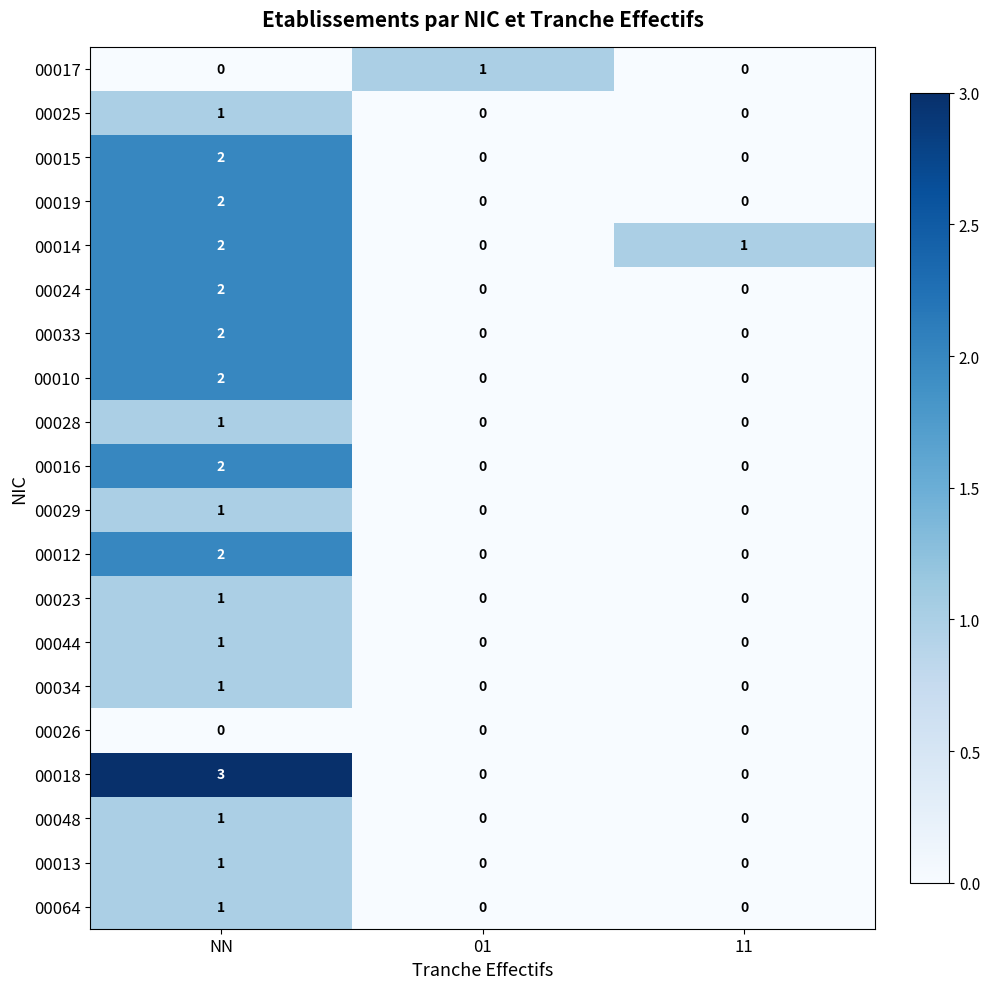

Which series has the largest range (max minus min)?

00018